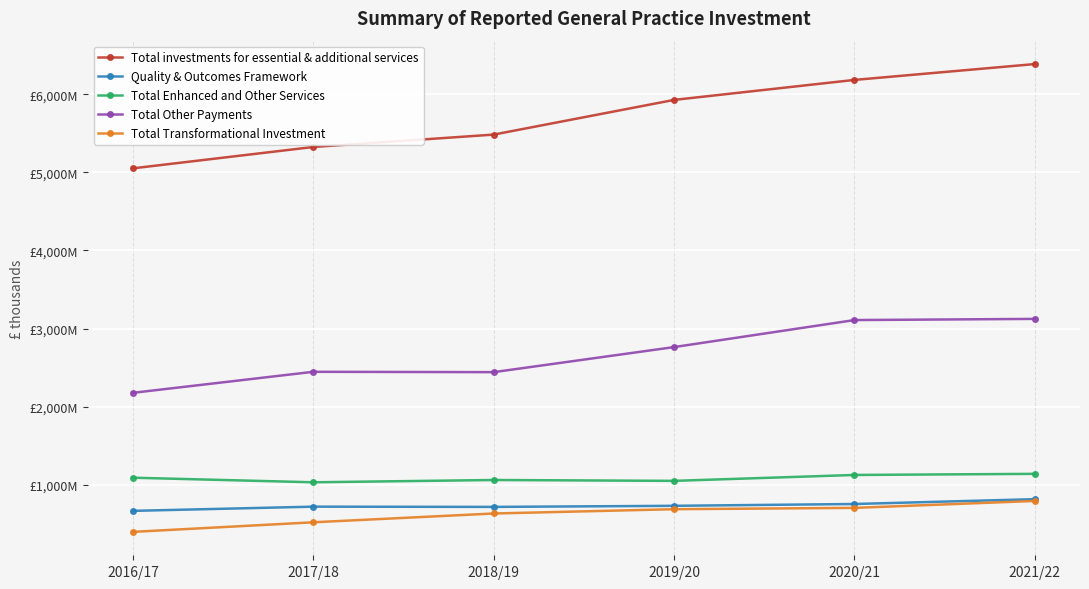

What is the sum of the Quality & Outcomes Framework values at 2020/21 and 2018/19?

1475392.0